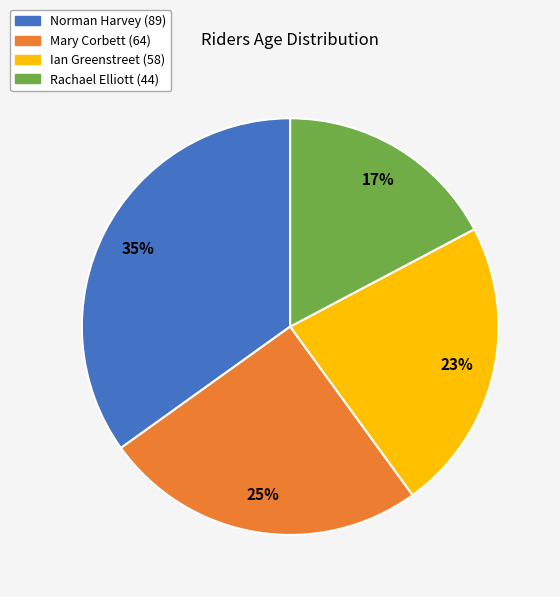

Approximately how many times larger is the value at Ian Greenstreet (58) compared to Mary Corbett (64)?

0.9